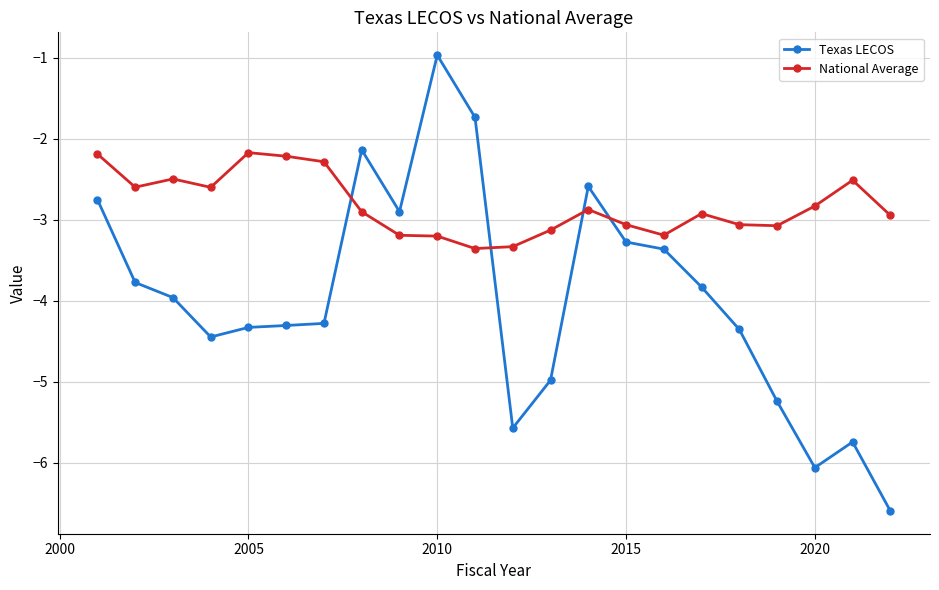

Does the chart have visible grid lines?

Yes